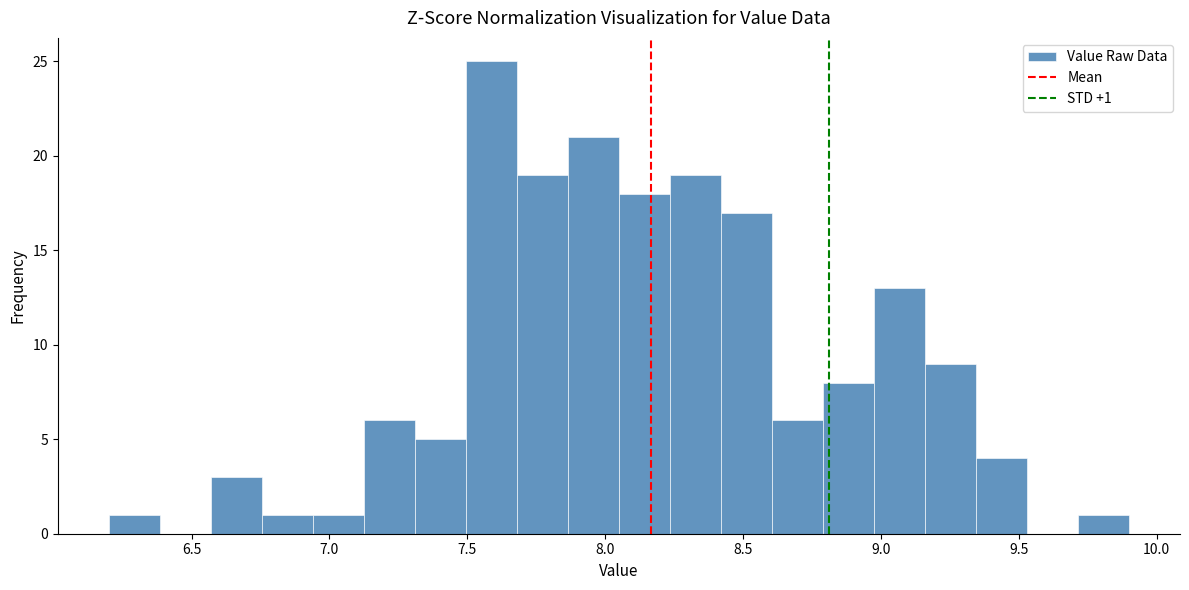

Around what value on the x-axis is the tallest bar? Give the approximate position of its centre, as read against the axis.

7.60